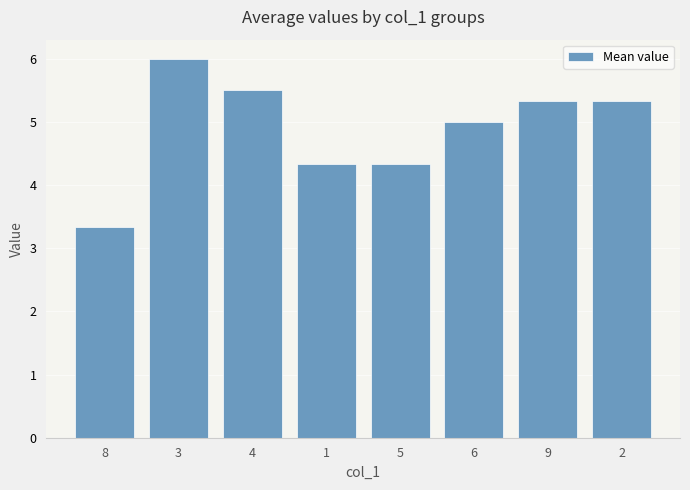

How many distinct data groups are displayed?

1